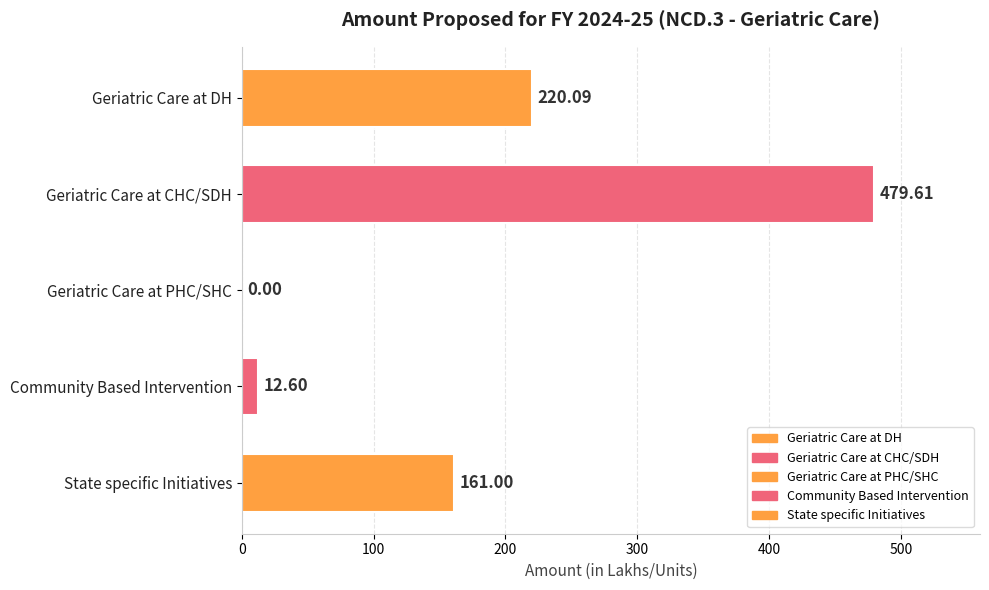

Is it true that the value at Geriatric Care at PHC/SHC is -251.9?

False